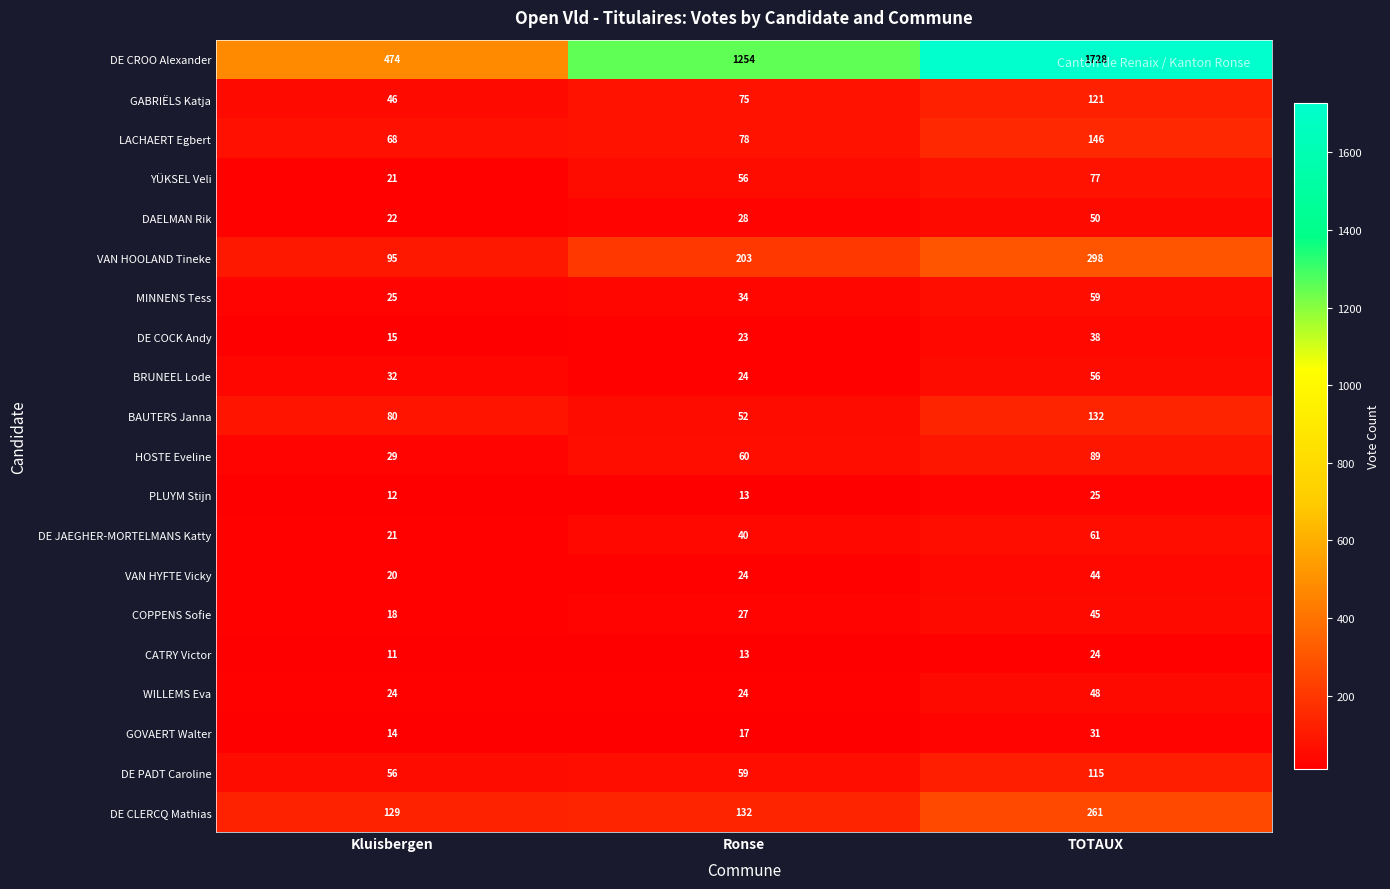

What is the average value of the HOSTE Eveline series?

59